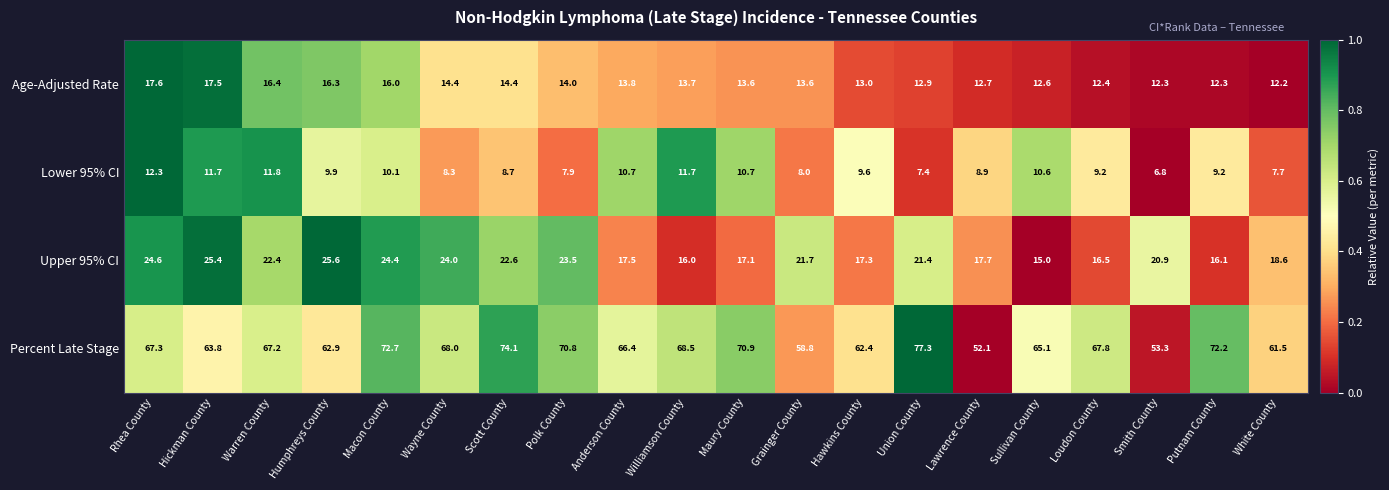

Rank the series by their maximum value, from highest to lowest.

Percent Late Stage, Upper 95% CI, Age-Adjusted Rate, Lower 95% CI